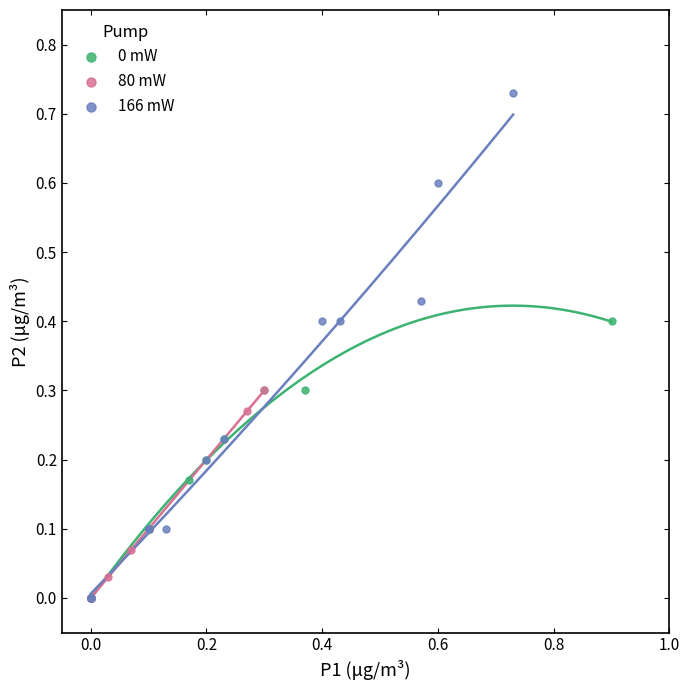

Which series has the widest spread of Y values?

166 mW